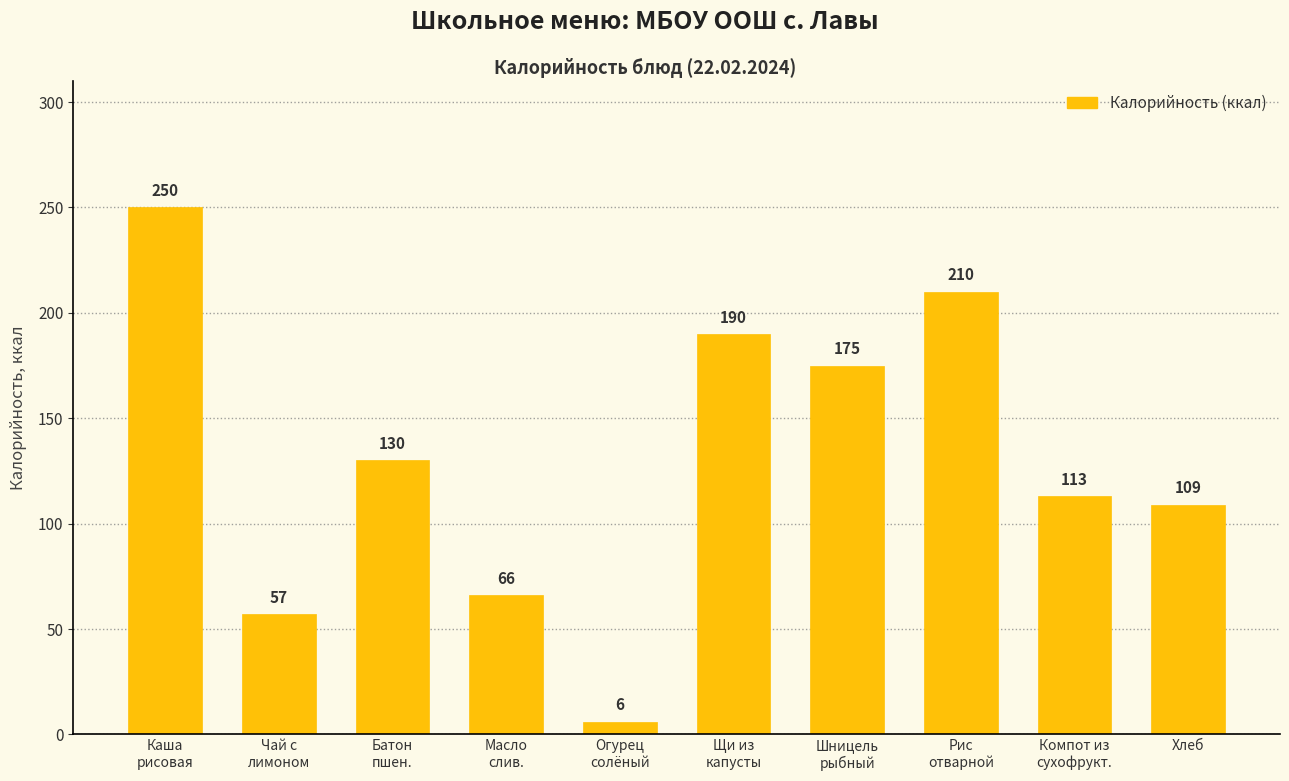

Reading left to right, extract all data points from this chart.

Каша
рисовая=250	Чай с
лимоном=57	Батон
пшен.=130	Масло
слив.=66	Огурец
солёный=6	Щи из
капусты=190	Шницель
рыбный=175	Рис
отварной=210	Компот из
сухофрукт.=113	Хлеб=109